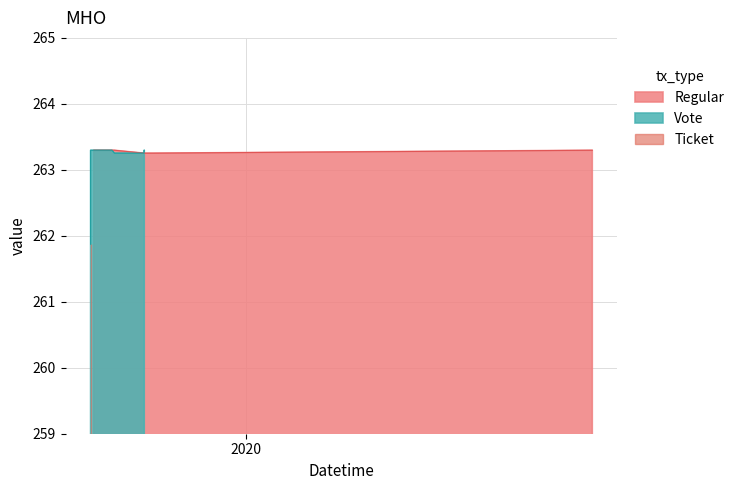

What is the difference between the Vote values at 13 and 7?

1.4